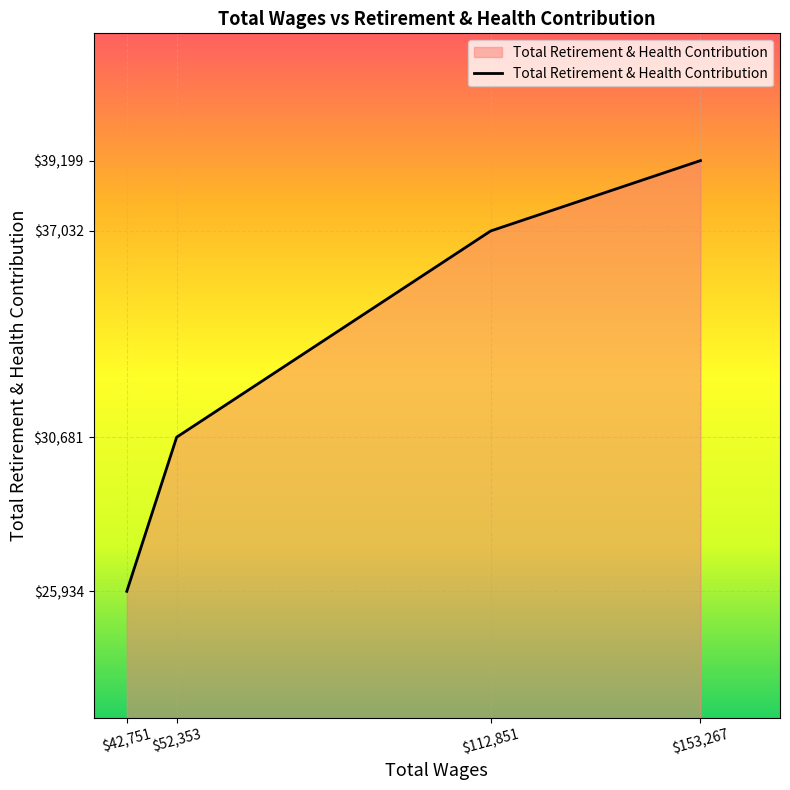

Between $42,751 and $153,267, which is larger?

$153,267